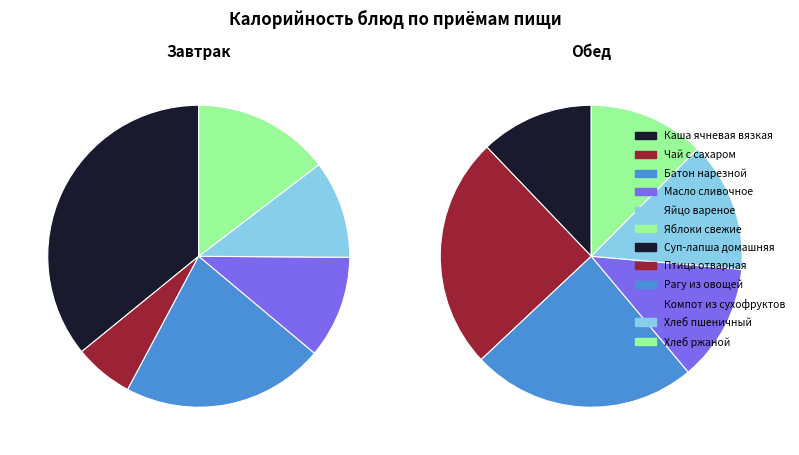

Rank the categories by value from highest to lowest.

Каша ячневая вязкая, Птица отварная, Рагу из овощей, Батон нарезной, Хлеб пшеничный, Яблоки свежие, Компот из сухофруктов, Хлеб ржаной, Суп-лапша домашняя, Масло сливочное, Яйцо вареное, Чай с сахаром